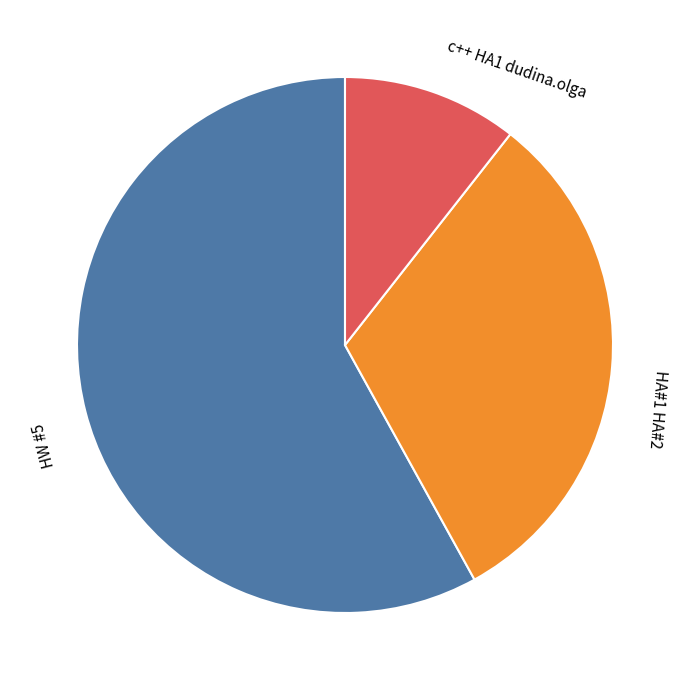

How many slices are in this pie chart?

3